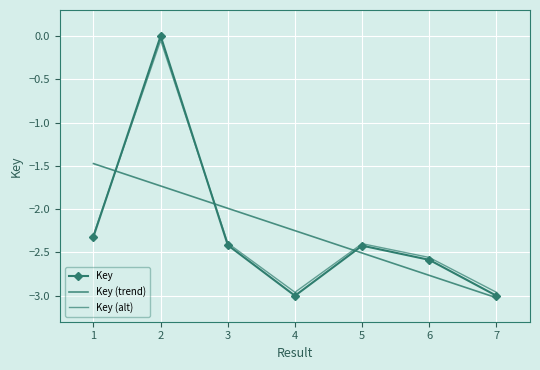

True or false: Key (trend) has a value of -0.7 at 3.

False